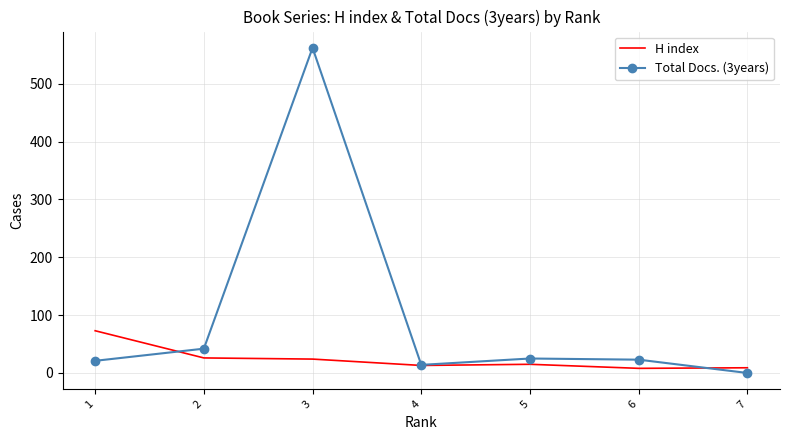

True or false: H index and Total Docs. (3years) intersect in this chart.

True